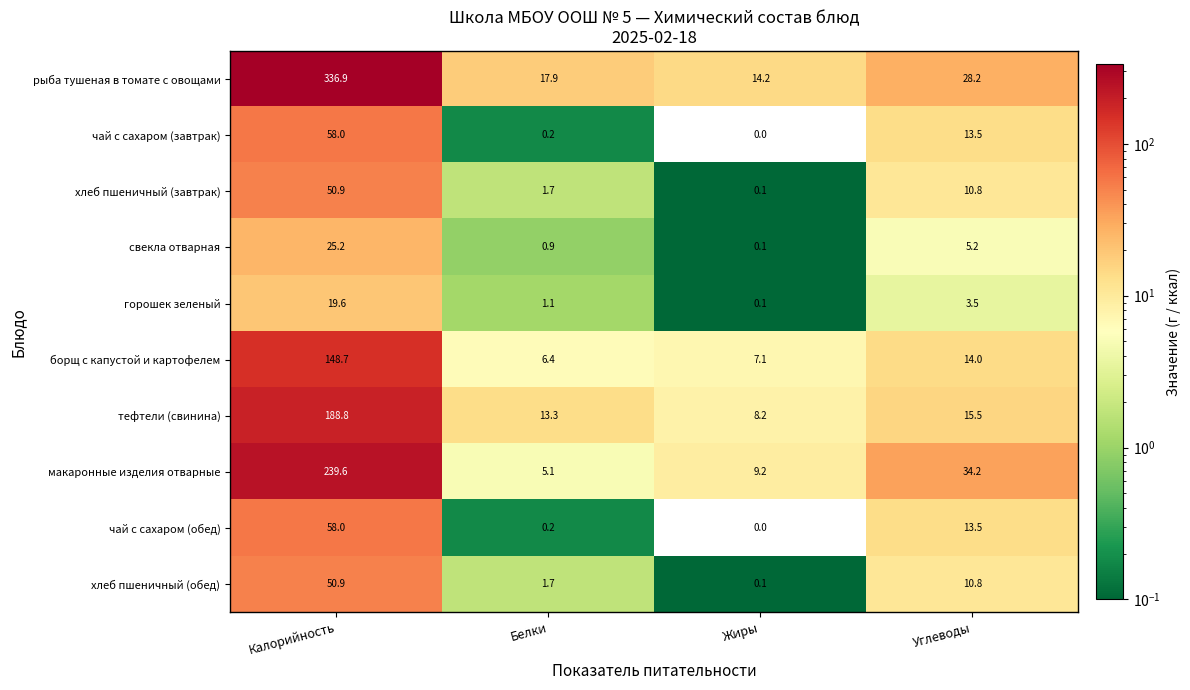

List the labels in order of чай с сахаром (завтрак) value, smallest first.

Жиры, Белки, Углеводы, Калорийность